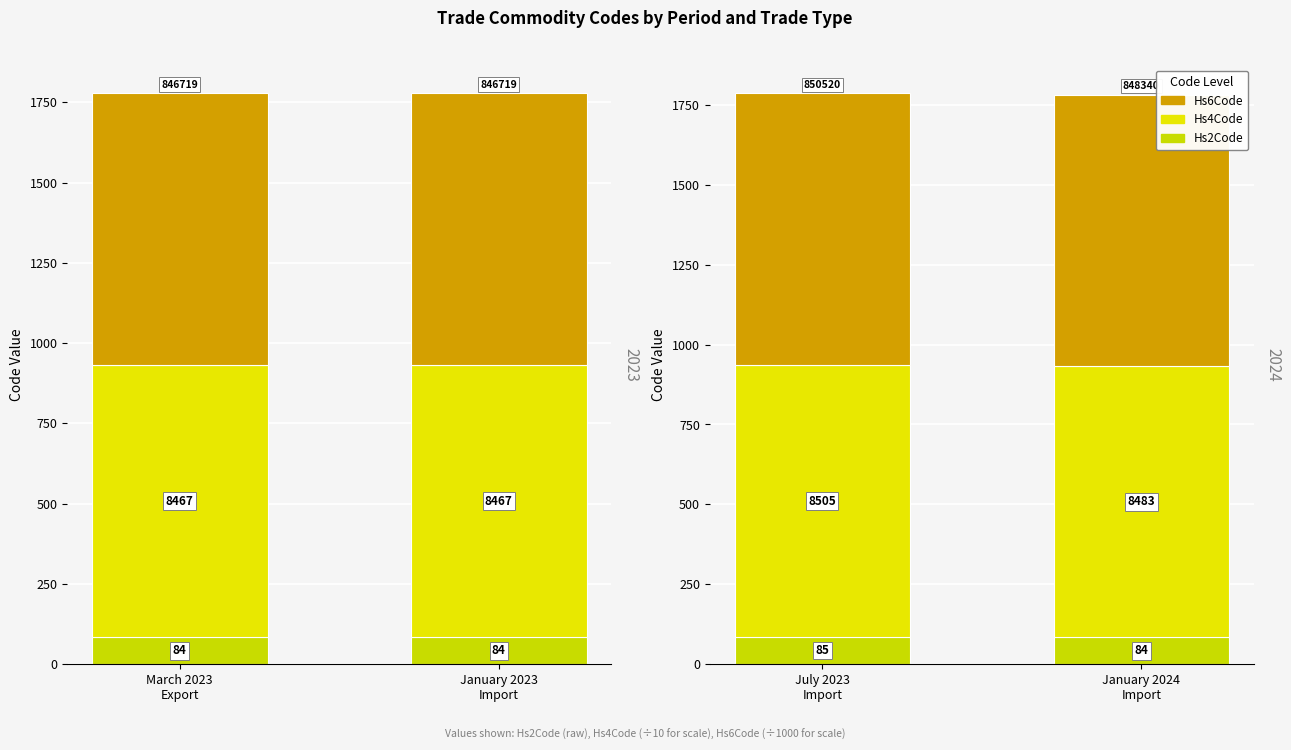

Is it true that Hs4Code equals 1171.1 at July 2023 Import?

False